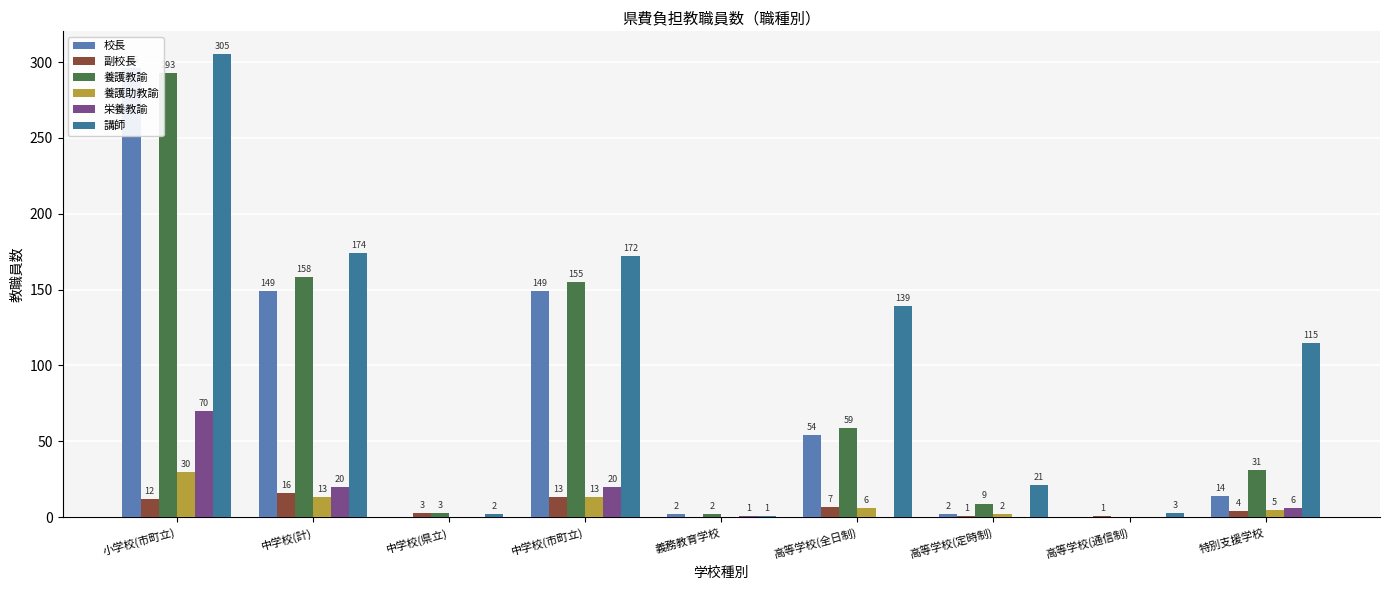

How many positive values does the 養護教諭 series have?

8